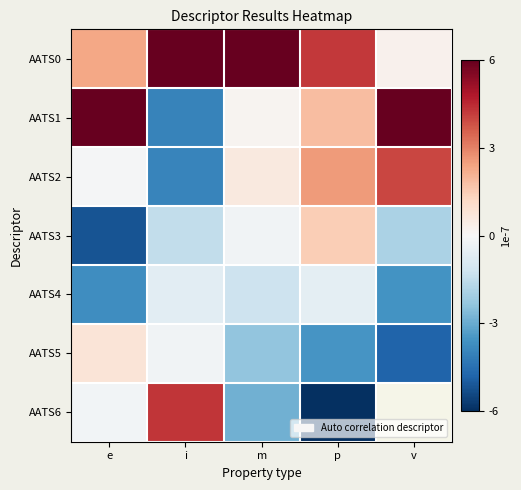

Is the value of AATS3 at e greater than the value of AATS1 at v?

No